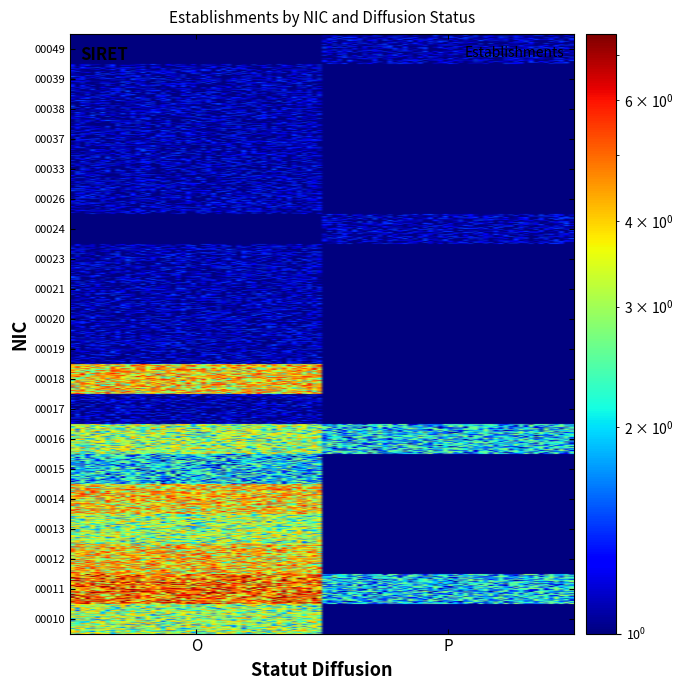

Count the number of categories in the chart.

2